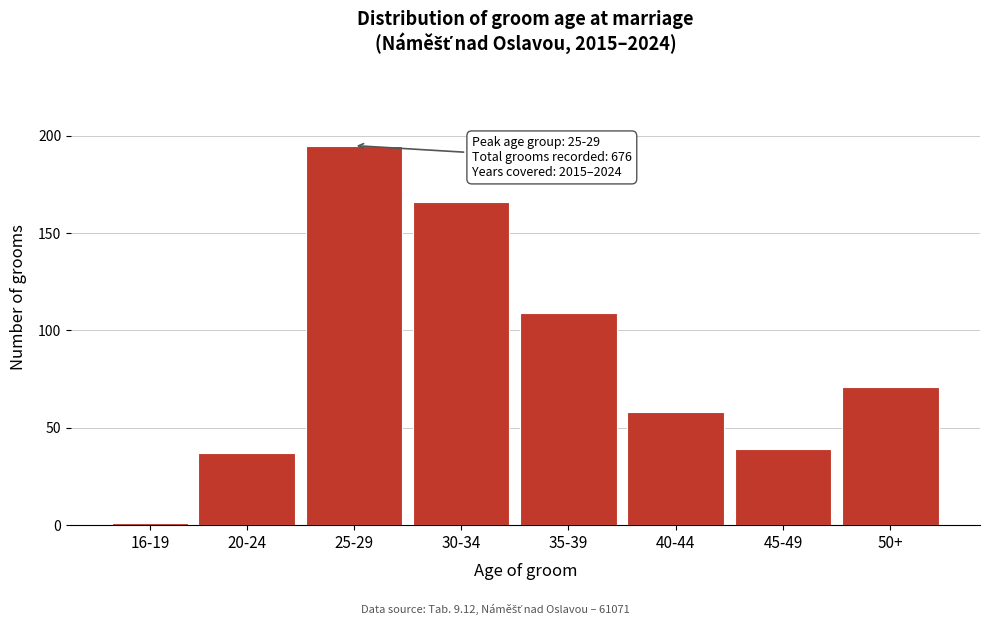

Reading left to right, transcribe all the data shown in this chart.

16-19=1	20-24=37	25-29=195	30-34=166	35-39=109	40-44=58	45-49=39	50+=71